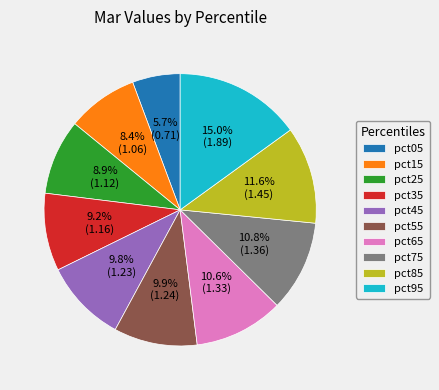

Is it true that pct45 is 1% of the pie?

False